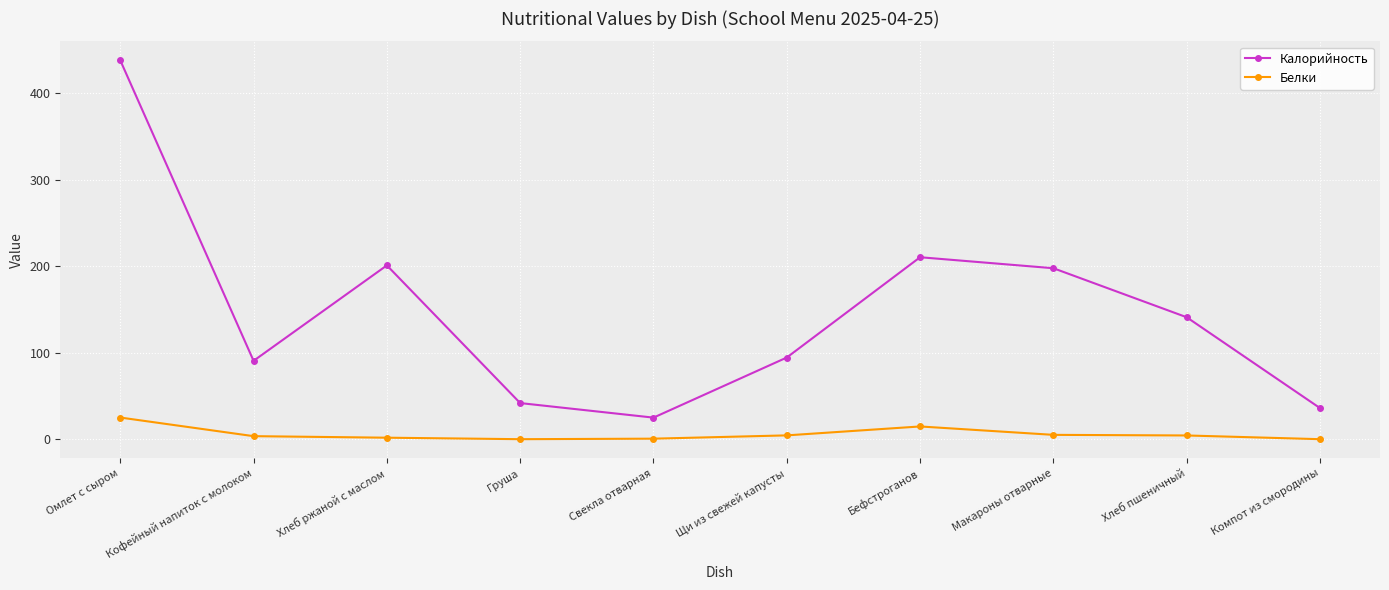

Which series has the widest spread of values?

Калорийность